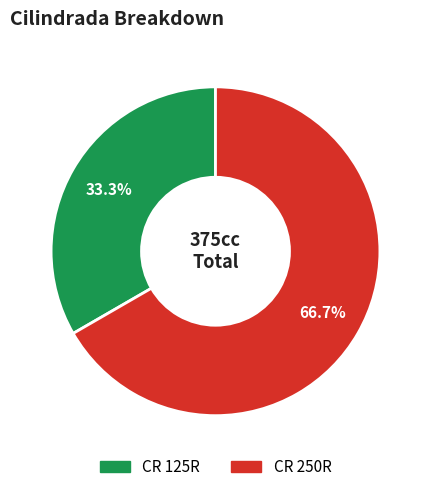

Approximately how many times larger is the value at CR 125R compared to CR 250R?

0.5